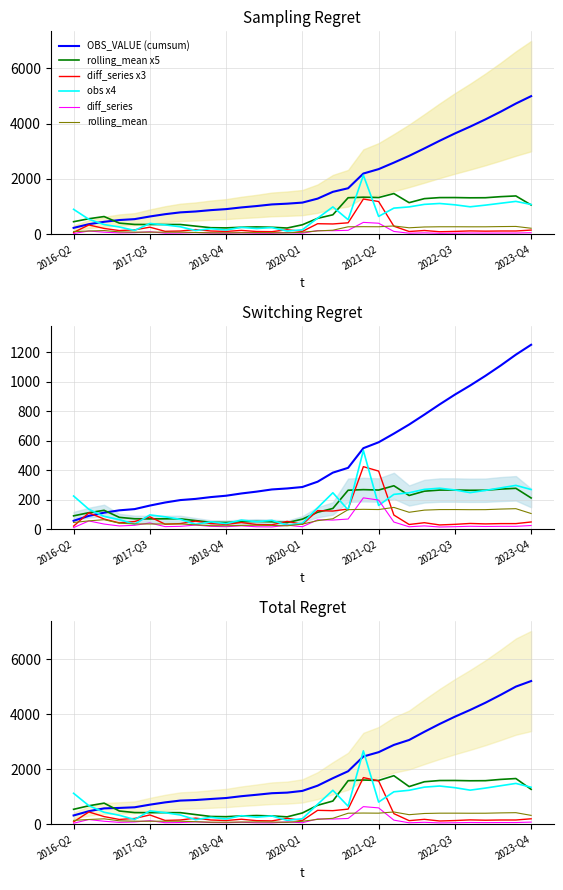

Reading left to right, what are all the values shown in this chart?

2016-Q2=896	2016-Q3=536	2016-Q4=344	2017-Q1=256	2017-Q2=132	2017-Q3=384	2017-Q4=332	2018-Q1=264	2018-Q2=128	2018-Q3=196	2018-Q4=148	2019-Q1=244	2019-Q2=200	2019-Q3=236	2019-Q4=108	2020-Q1=156	2020-Q2=576	2020-Q3=984	2020-Q4=520	2021-Q1=2132	2021-Q2=640	2021-Q3=940	2021-Q4=984	2022-Q1=1076	2022-Q2=1108	2022-Q3=1060	2022-Q4=988	2023-Q1=1048	2023-Q2=1116	2023-Q3=1184	2023-Q4=1072